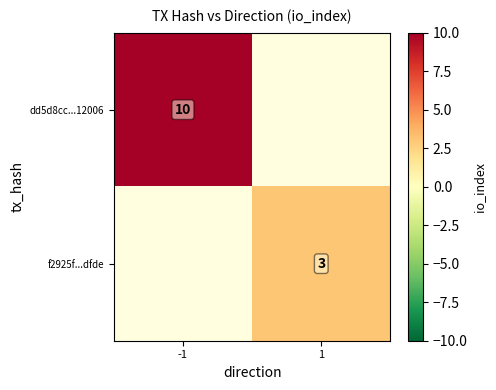

Rank the series by their maximum value, from highest to lowest.

dd5d8cc...12006, f2925f...dfde